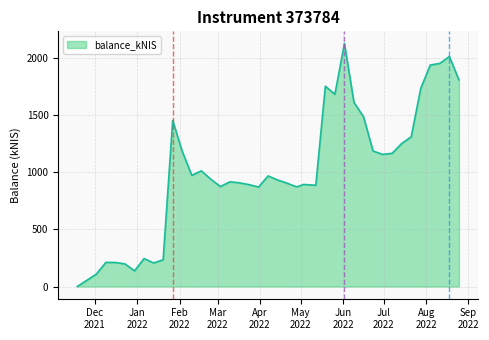

What is the maximum value shown in the chart?

2122.4